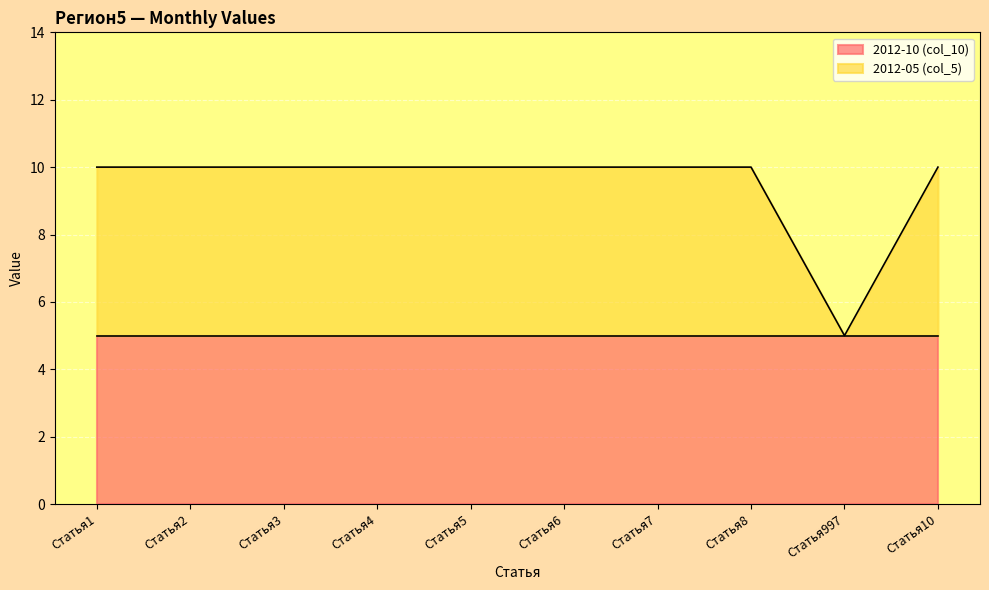

What position from the left is Статья5?

5